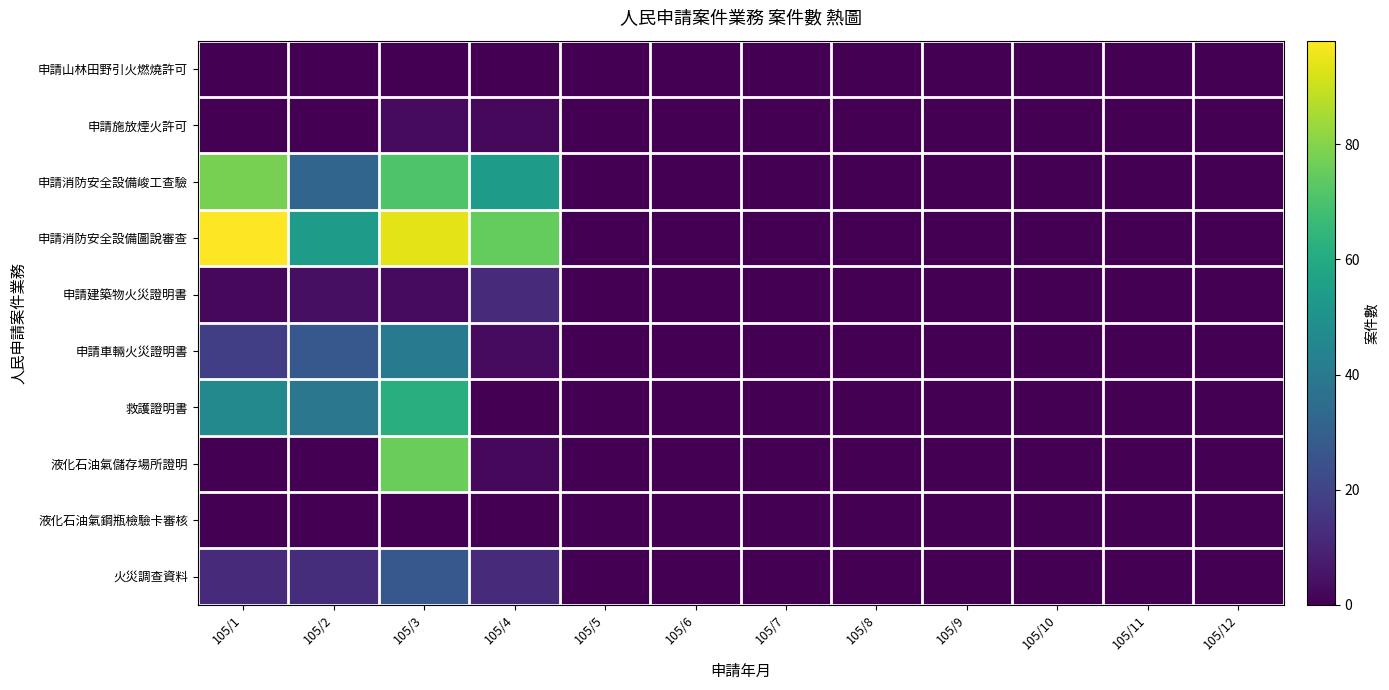

Which series has the largest total across all categories?

申請消防安全設備圖說審查